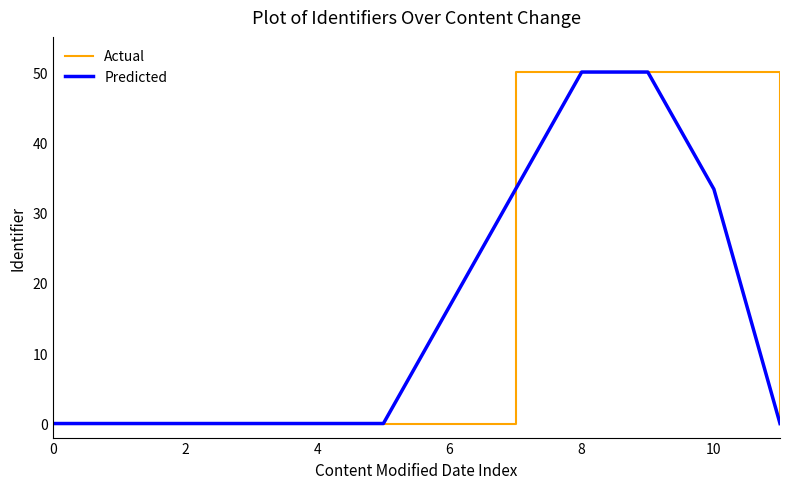

What is the sum of all Actual values?

200.0